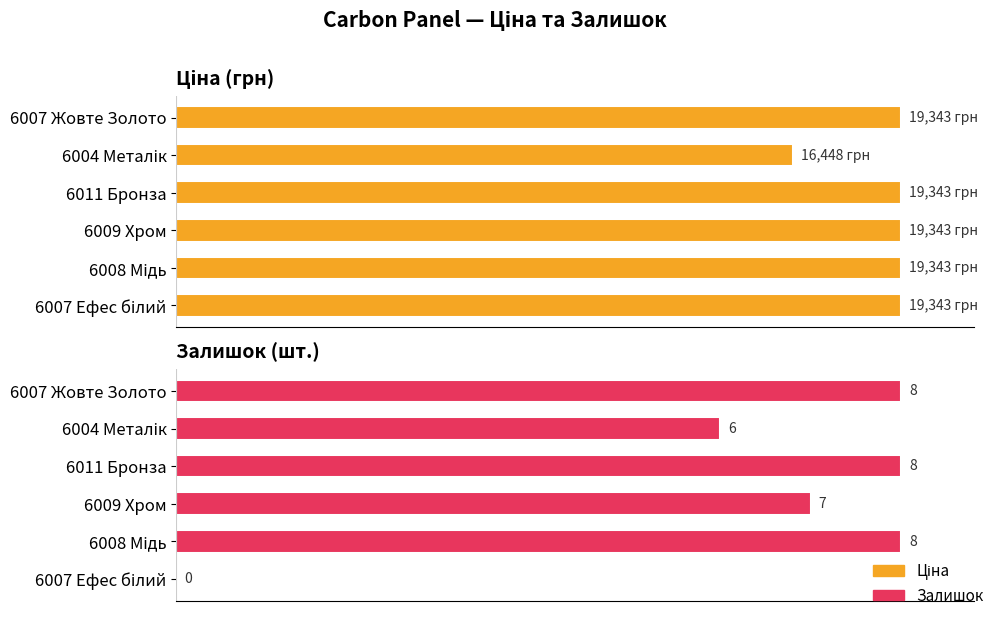

At how many categories does at least one series exceed 18130?

5